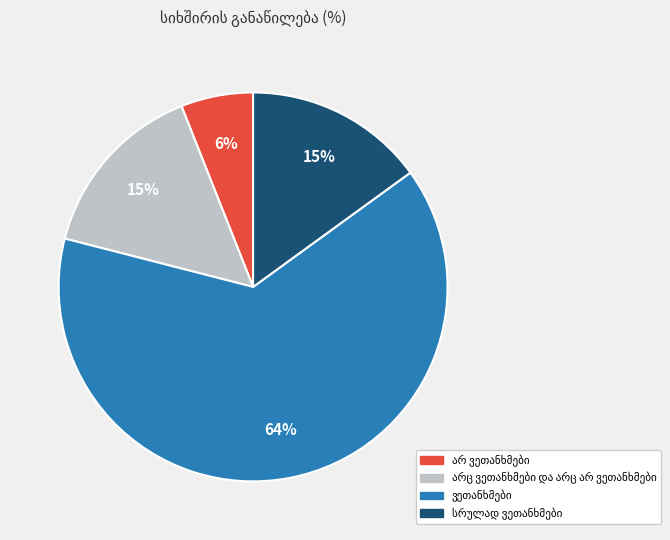

Is there any slice that represents more than half of the pie?

Yes